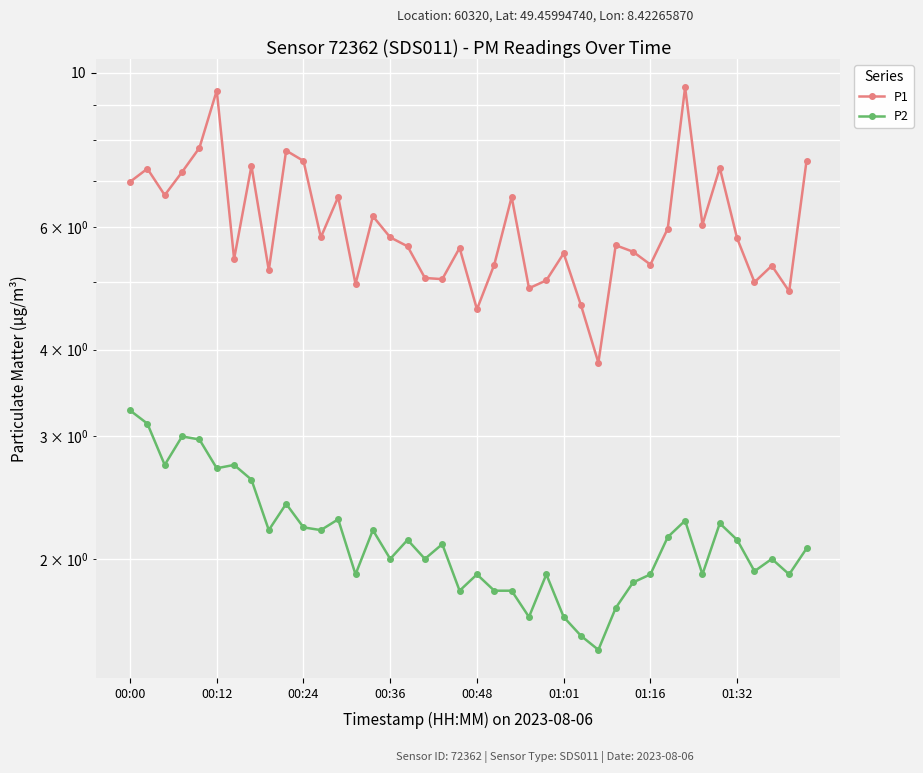

At how many categories does at least one series exceed 9?

2